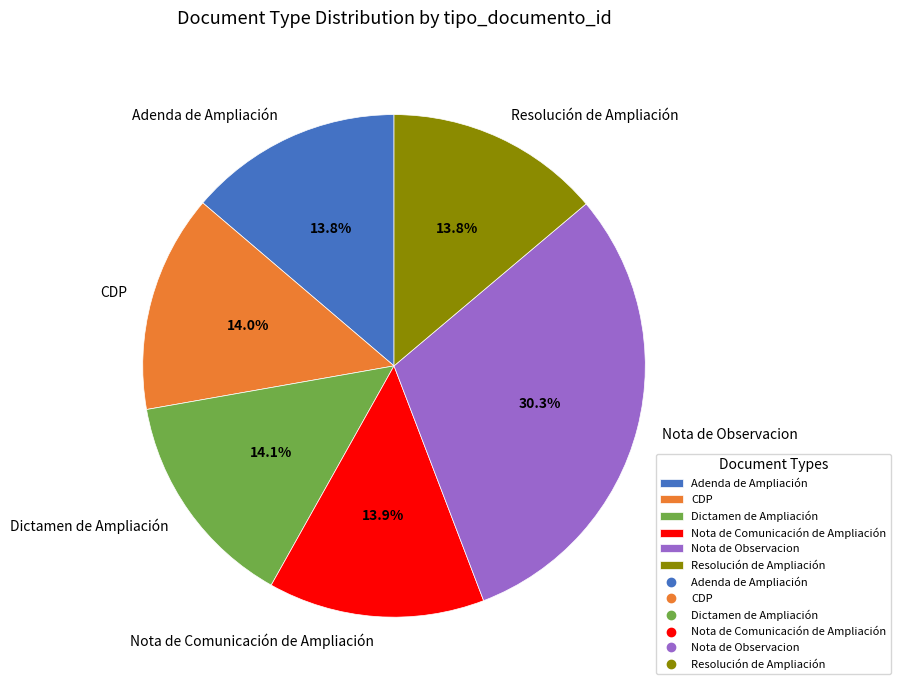

Which category has the biggest portion of the pie?

Nota de Observacion